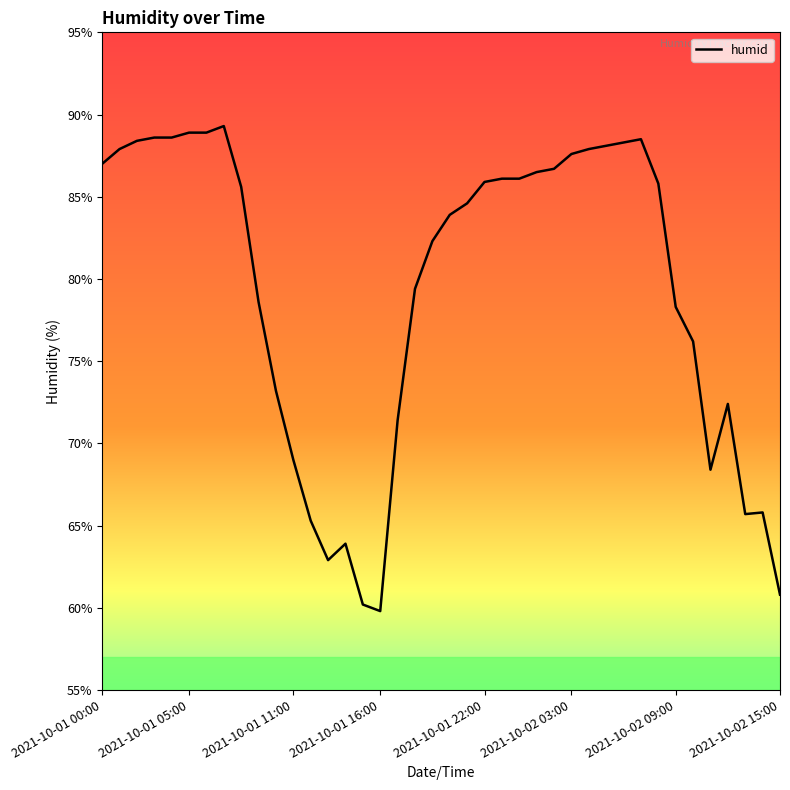

What is the maximum value shown in the chart?

89.3